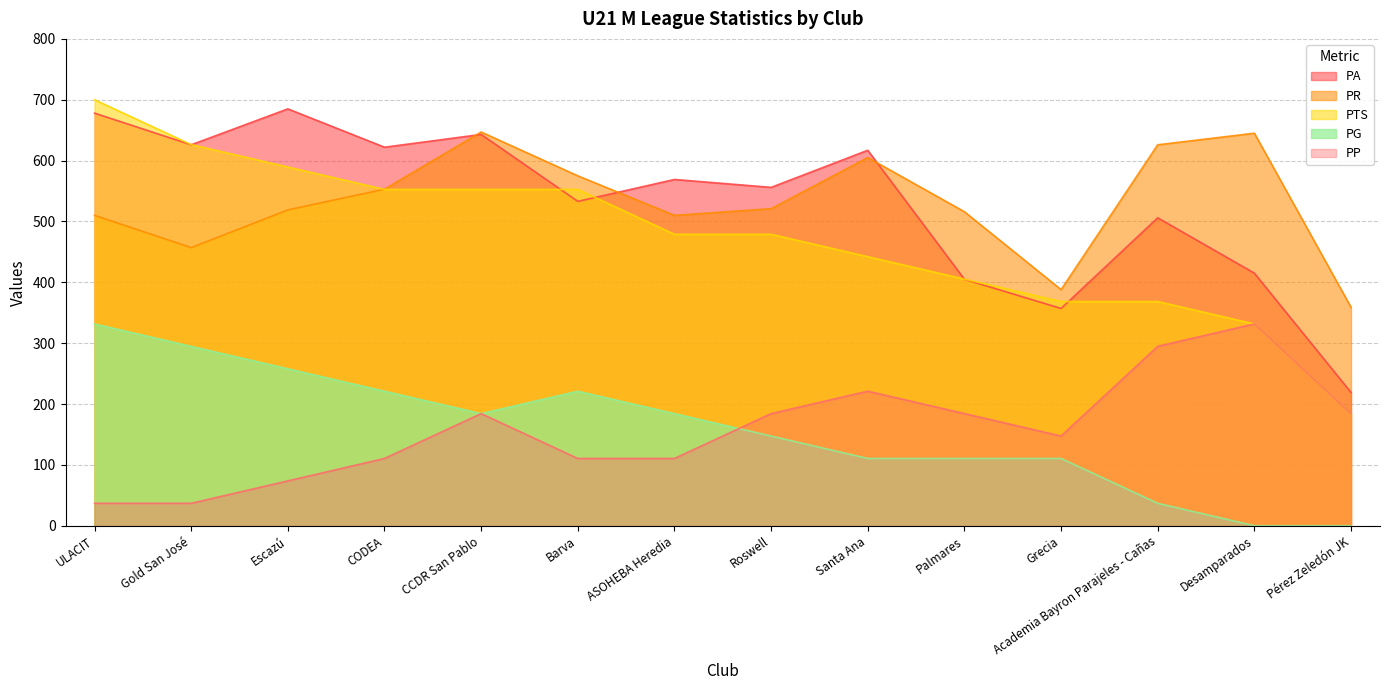

Which series has the widest spread of values?

PTS